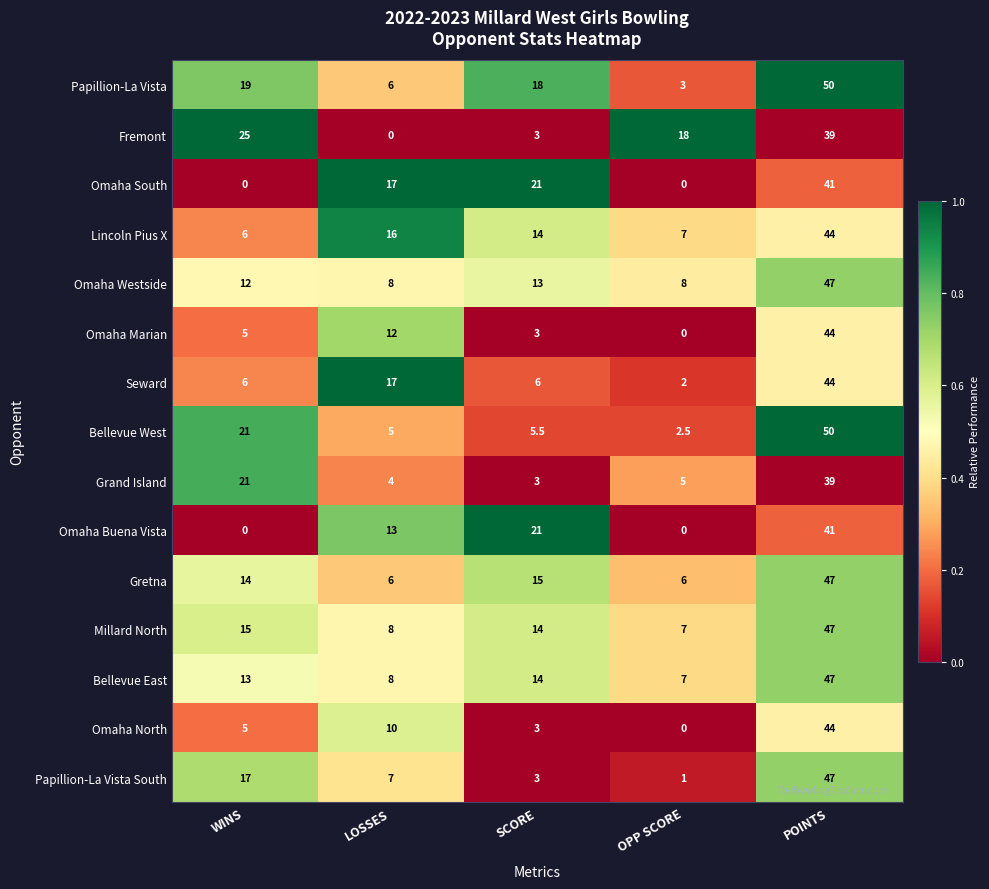

List the labels in order of Omaha North value, largest first.

POINTS, LOSSES, WINS, SCORE, OPP SCORE